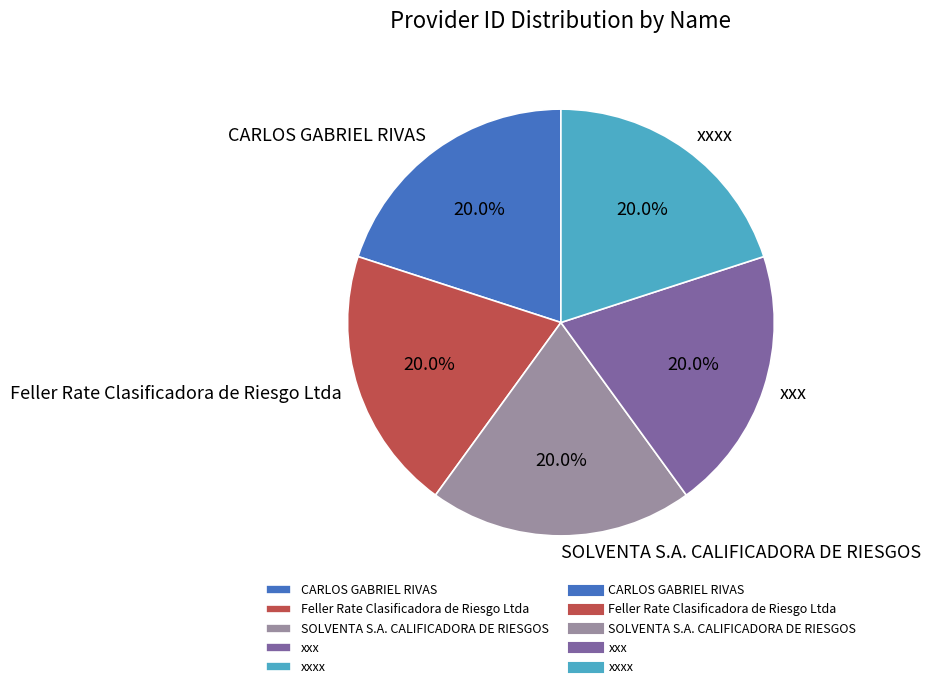

Does any single category account for the majority?

No